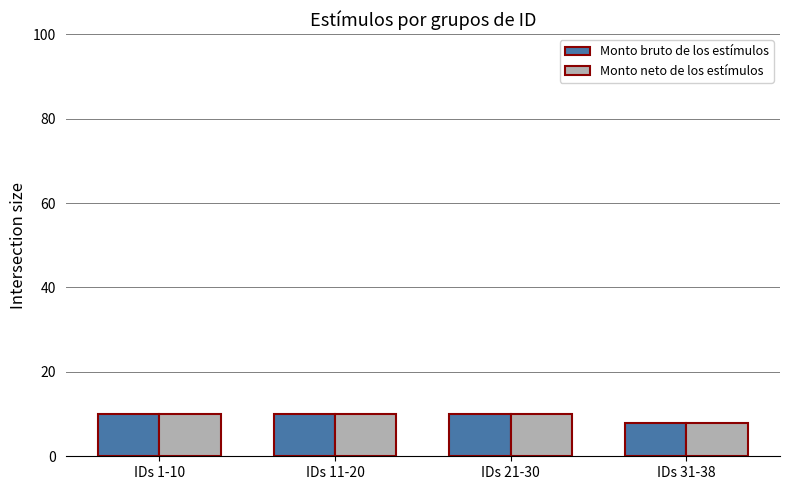

The Monto bruto de los estímulos series shows 8 at IDs 31-38. True or false?

True